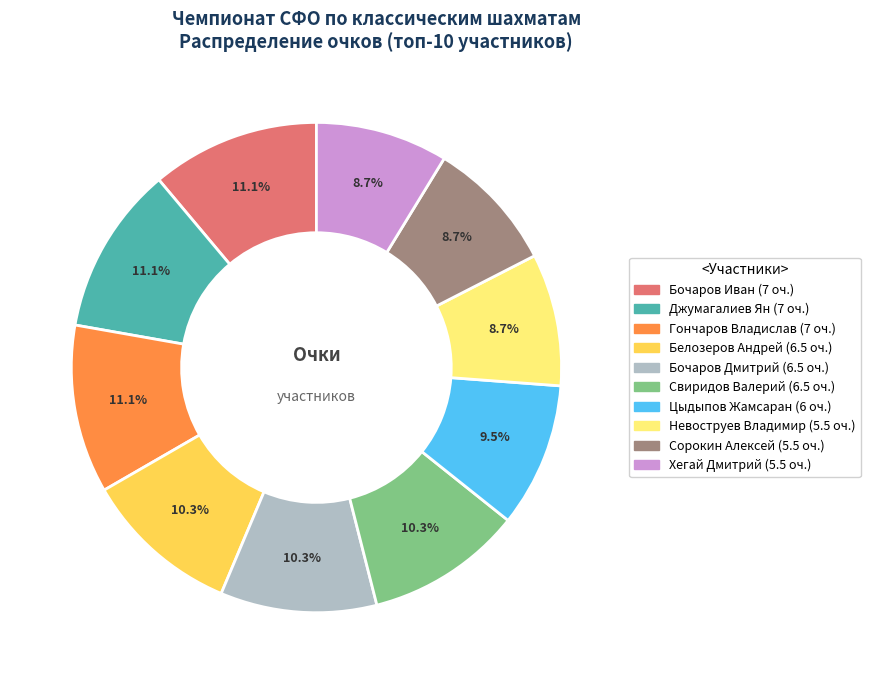

To the nearest percent, what percentage of the pie is Белозеров Андрей?

10%